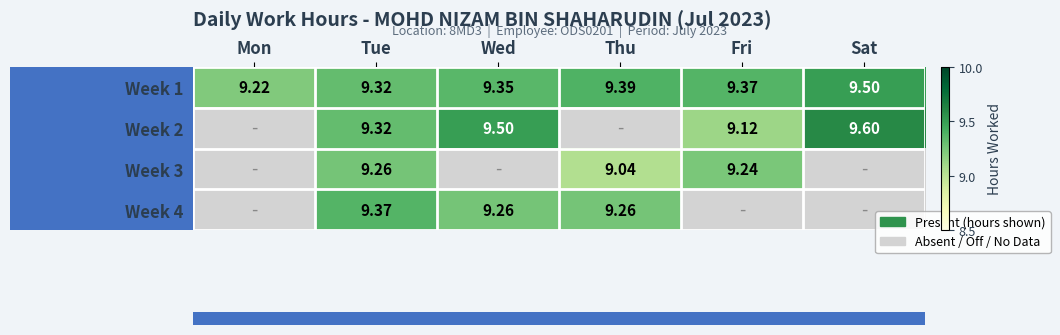

At which label does Week 1 reach its peak?

Sat